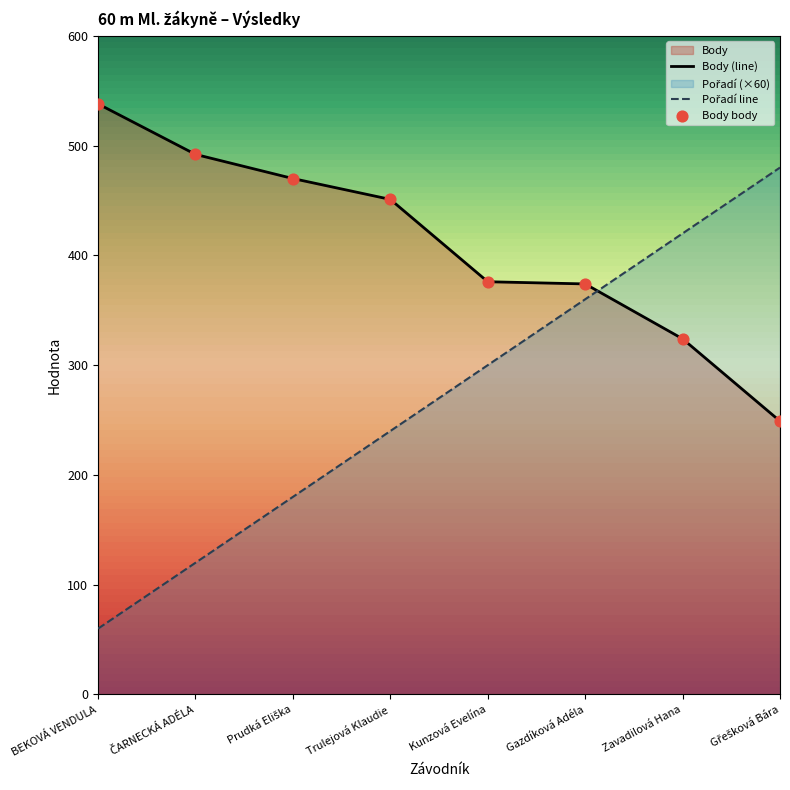

At which category is the sum across all series the highest?

Zavadilová Hana